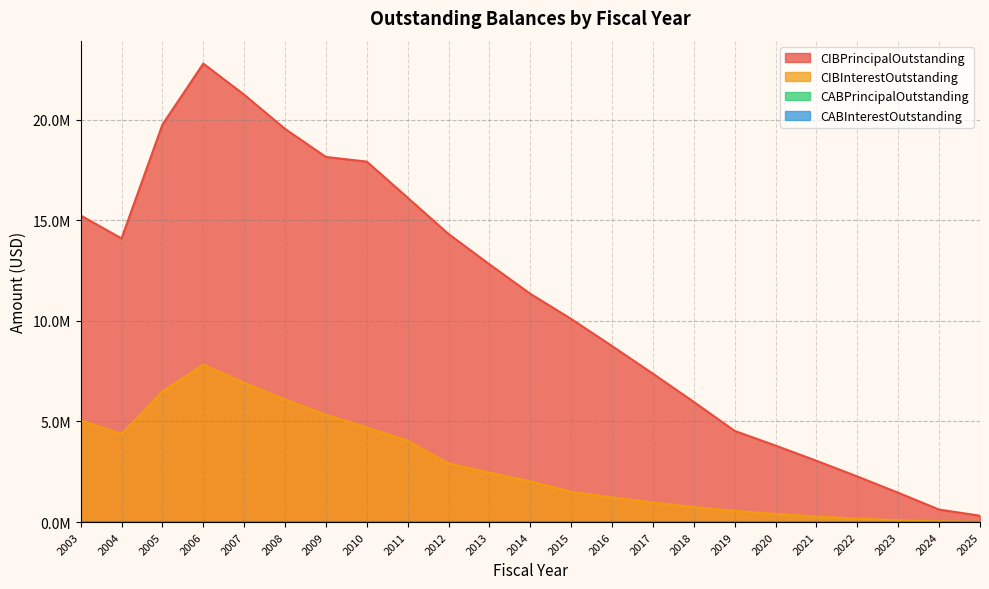

What is the difference between the highest and lowest values at 2025?

302620.5